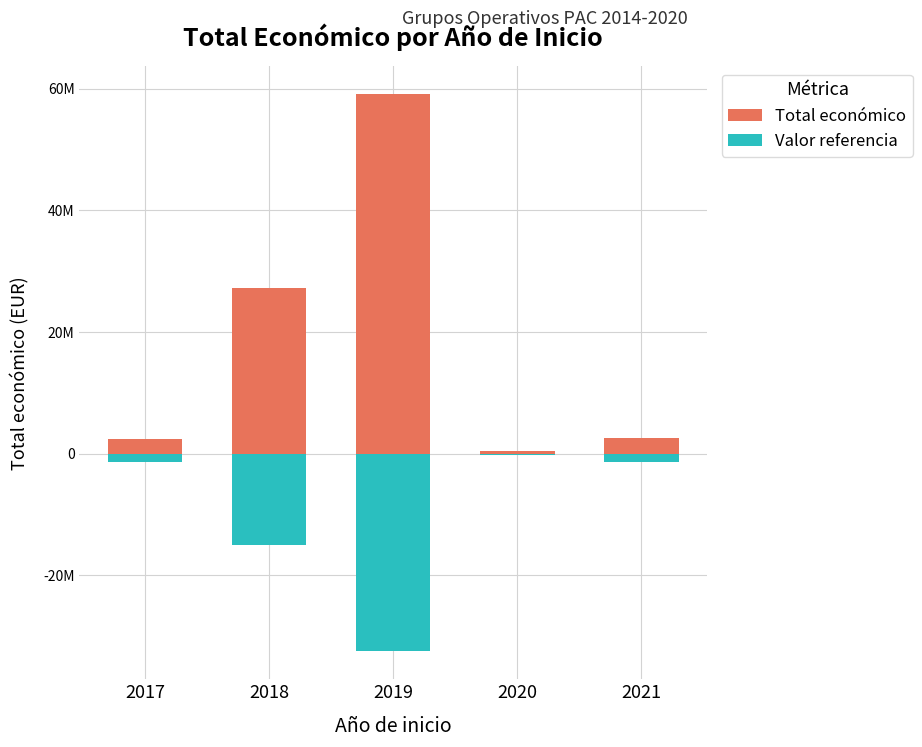

At how many categories does at least one series exceed 43848448?

1